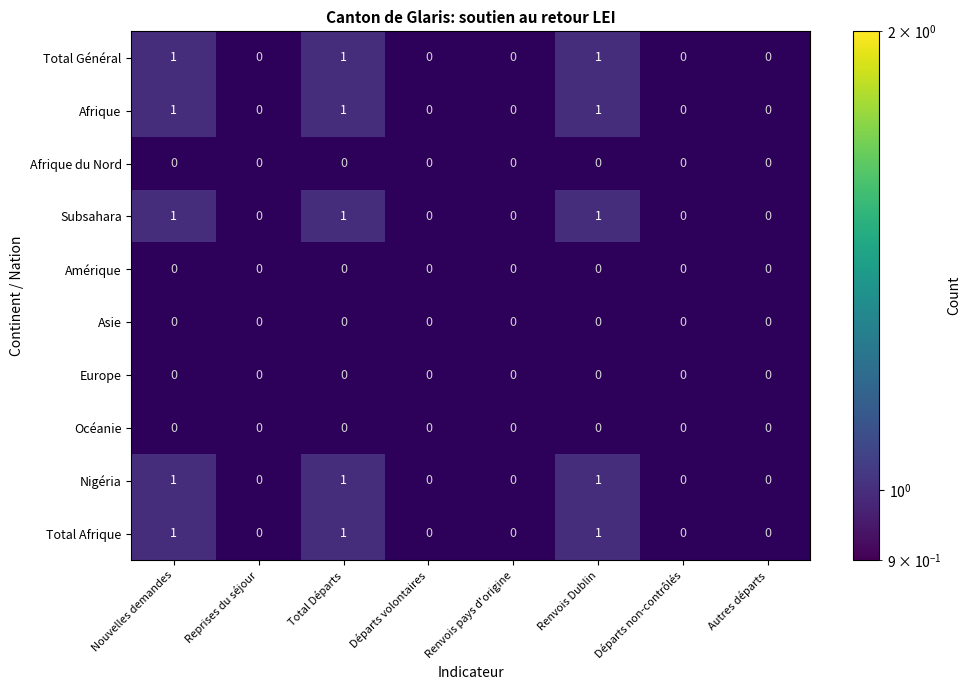

How many series are shown in this chart?

10